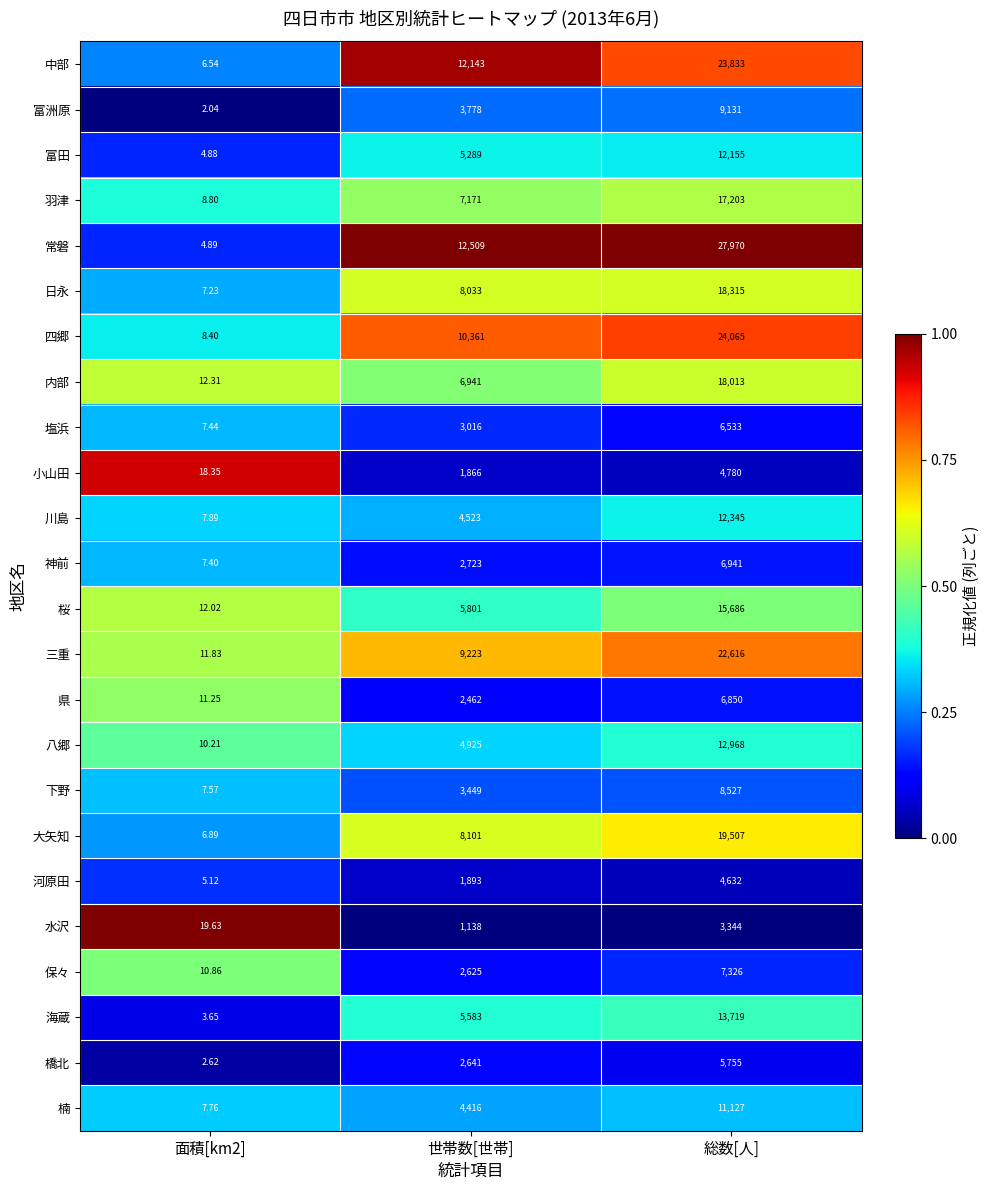

Rank the series by their maximum value, from highest to lowest.

常磐, 四郷, 中部, 三重, 大矢知, 日永, 内部, 羽津, 桜, 海蔵, 八郷, 川島, 富田, 楠, 富洲原, 下野, 保々, 神前, 県, 塩浜, 橋北, 小山田, 河原田, 水沢